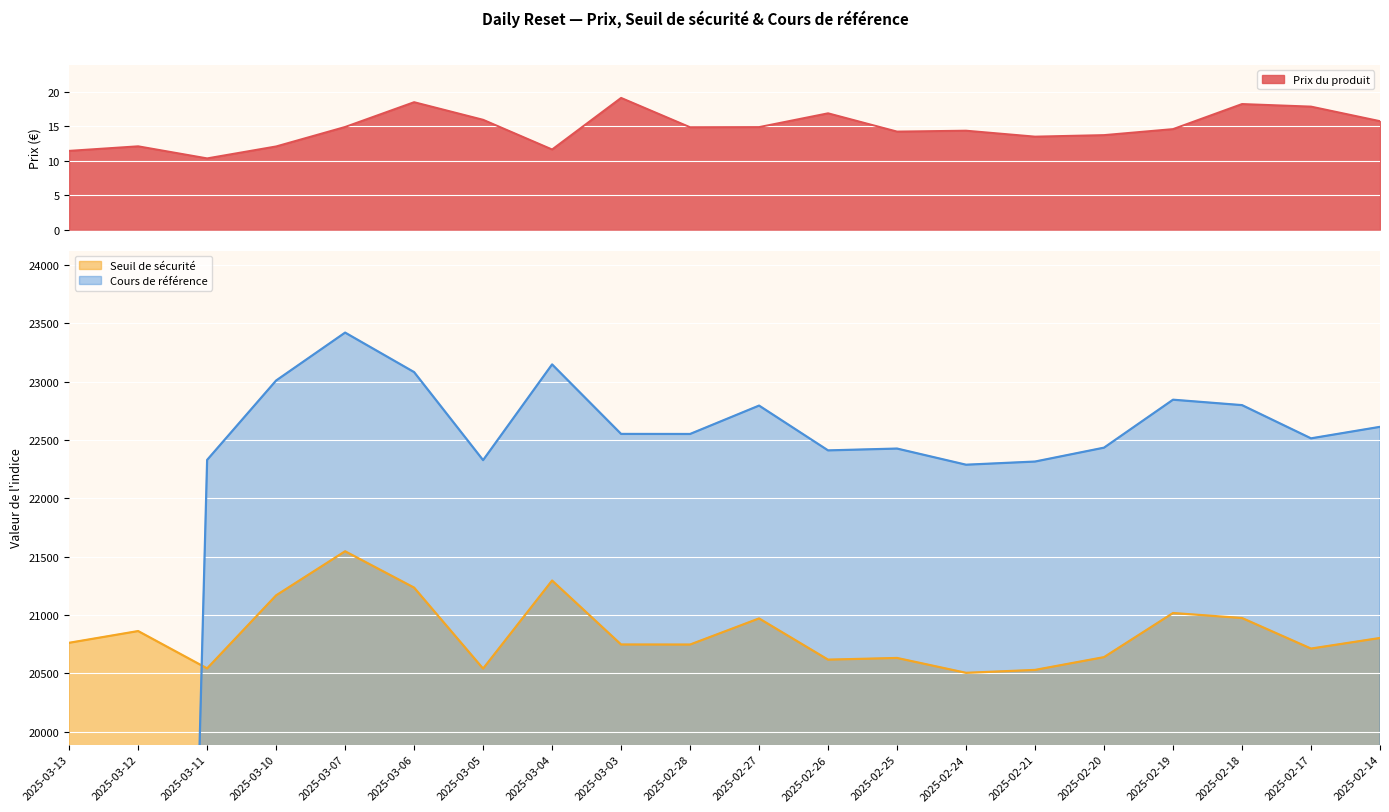

Where is Cours de référence nearest to the value 11709?

2025-02-24